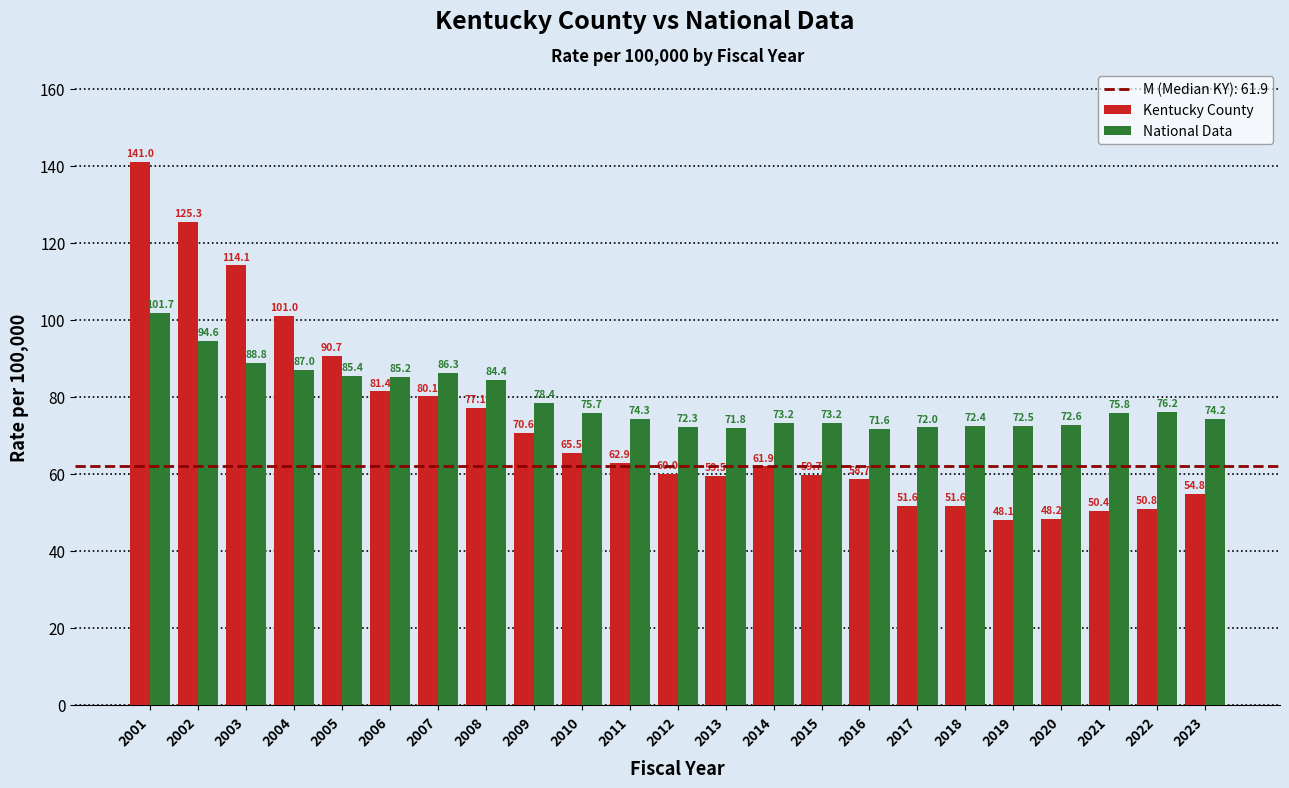

Reading left to right, extract all data points from this chart.

Kentucky County: 2001=141.0	2002=125.3	2003=114.1	2004=101.0	2005=90.7	2006=81.4	2007=80.1	2008=77.1	2009=70.6	2010=65.5	2011=62.9	2012=60.0	2013=59.5	2014=61.9	2015=59.7	2016=58.7	2017=51.6	2018=51.6	2019=48.1	2020=48.2	2021=50.4	2022=50.8	2023=54.8
National Data: 2001=101.7	2002=94.6	2003=88.8	2004=87.0	2005=85.4	2006=85.2	2007=86.3	2008=84.4	2009=78.4	2010=75.7	2011=74.3	2012=72.3	2013=71.8	2014=73.2	2015=73.2	2016=71.6	2017=72.0	2018=72.4	2019=72.5	2020=72.6	2021=75.8	2022=76.2	2023=74.2